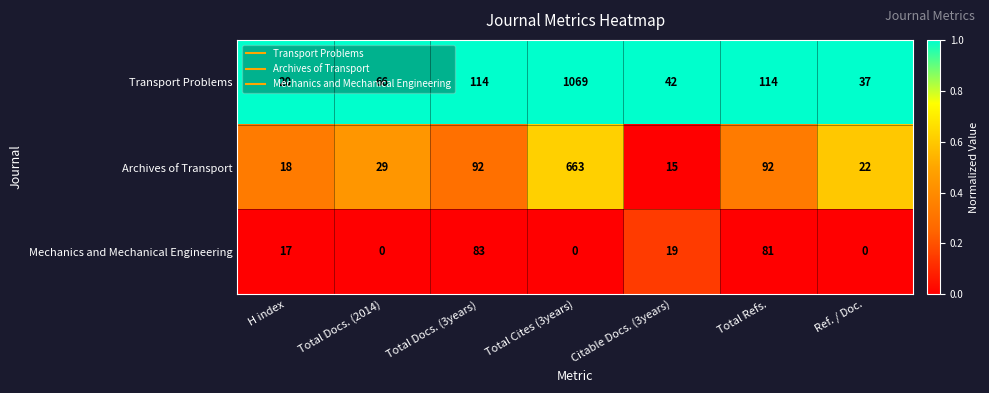

Which series changed the most between Total Docs. (2014) and Total Refs.?

Mechanics and Mechanical Engineering